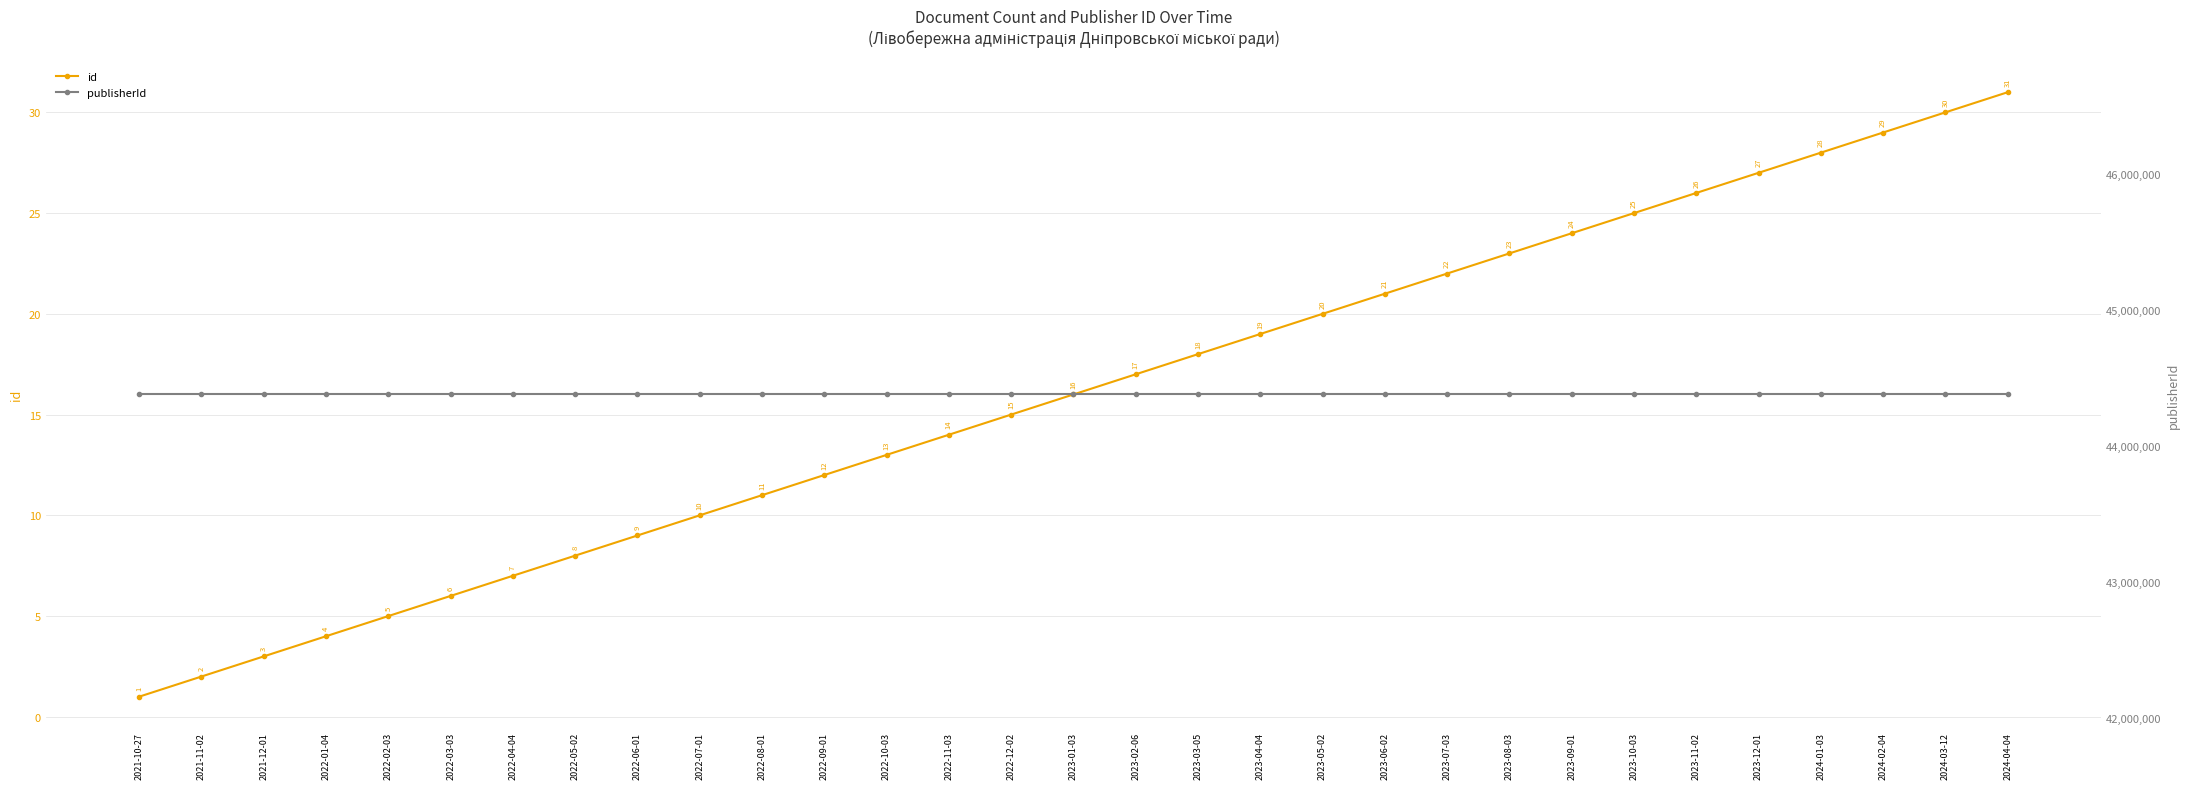

What position from the right is 2024-02-04?

3